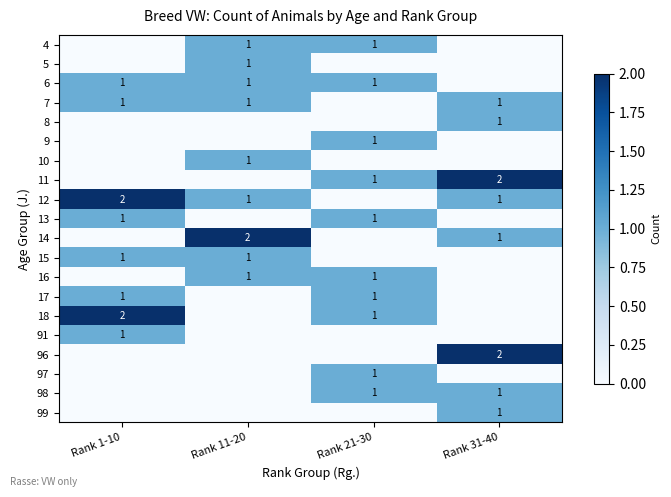

What is the spread (max minus min) of values at Rank 1-10?

2